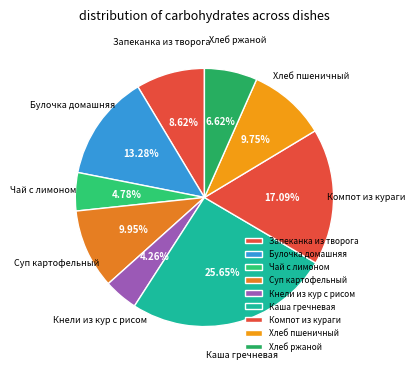

What is the ratio of the value at Хлеб пшеничный to the value at Булочка домашняя?

0.7